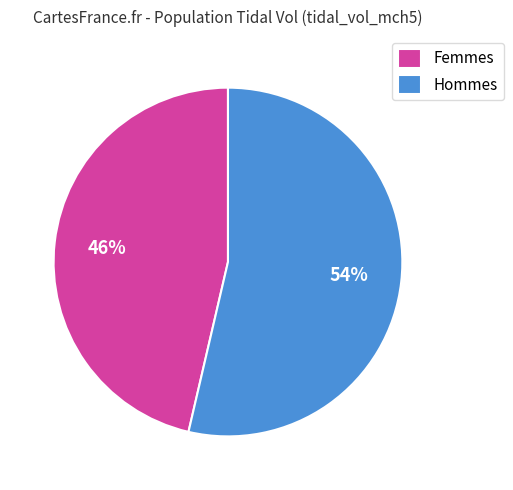

To the nearest percent, what portion does Femmes represent?

46%